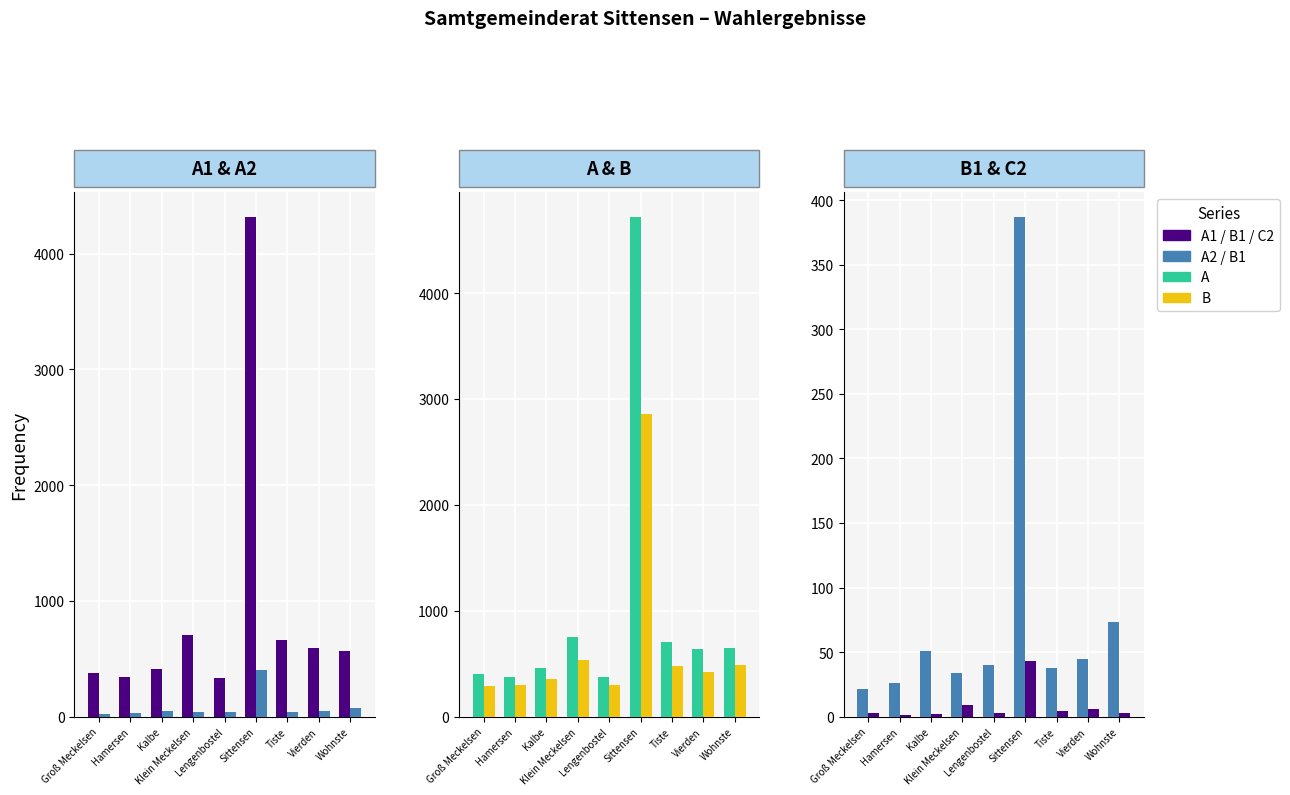

How many distinct data groups are displayed?

6